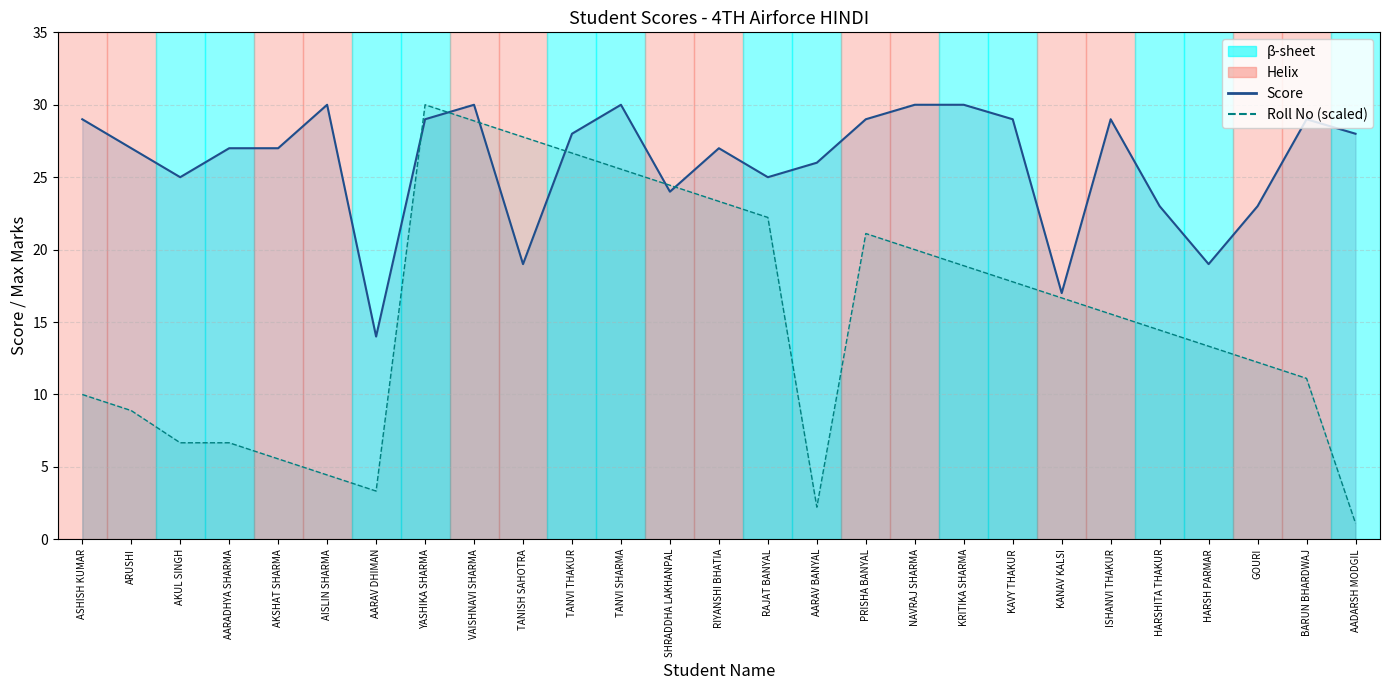

Reading left to right, extract all data points from this chart.

Score: 29.0	27.0	25.0	27.0	27.0	30.0	14.0	29.0	30.0	19.0	28.0	30.0	24.0	27.0	25.0	26.0	29.0	30.0	30.0	29.0	17.0	29.0	23.0	19.0	23.0	29.0	28.0
Roll No (scaled): 10.0	8.9	6.7	6.7	5.6	4.4	3.3	30.0	28.9	27.8	26.7	25.6	24.4	23.3	22.2	2.2	21.1	20.0	18.9	17.8	16.7	15.6	14.4	13.3	12.2	11.1	1.1